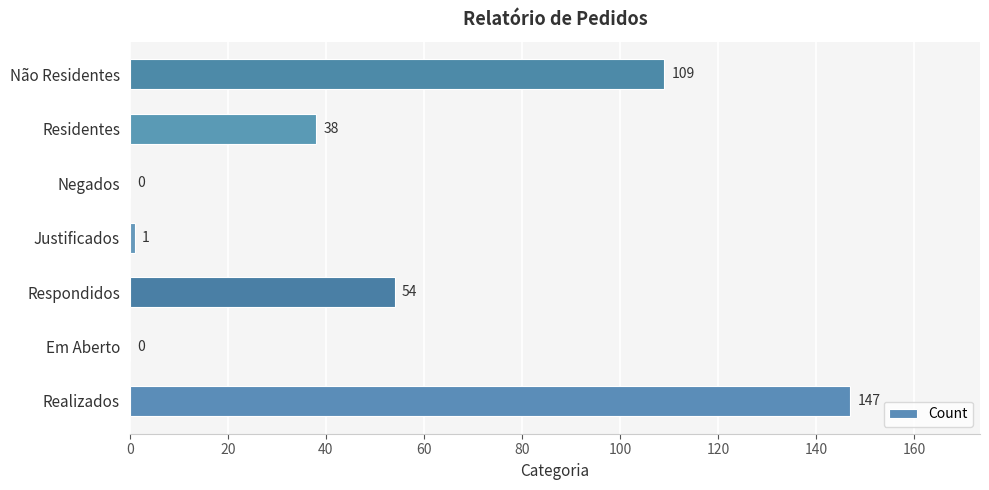

What is the sum of all values?

349